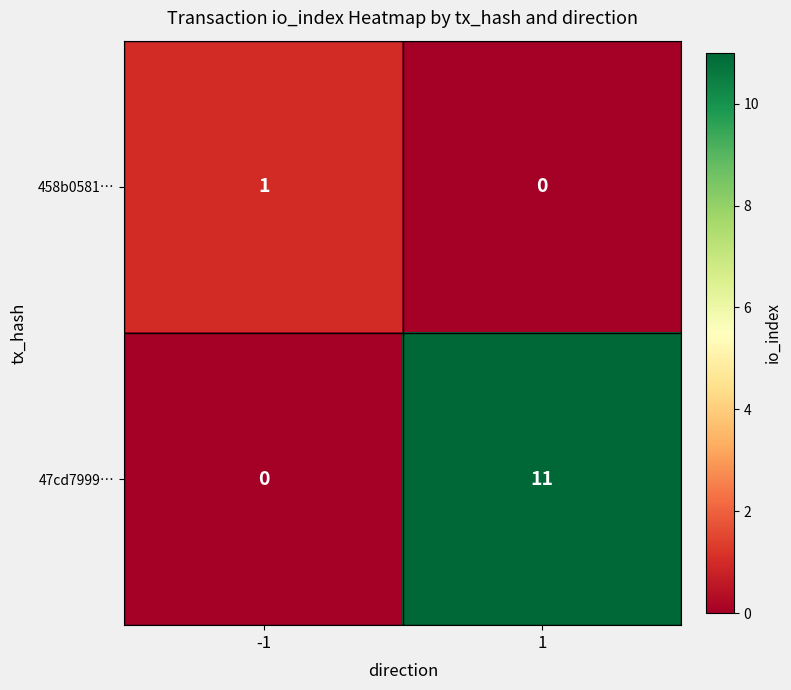

What is the greatest value displayed?

11